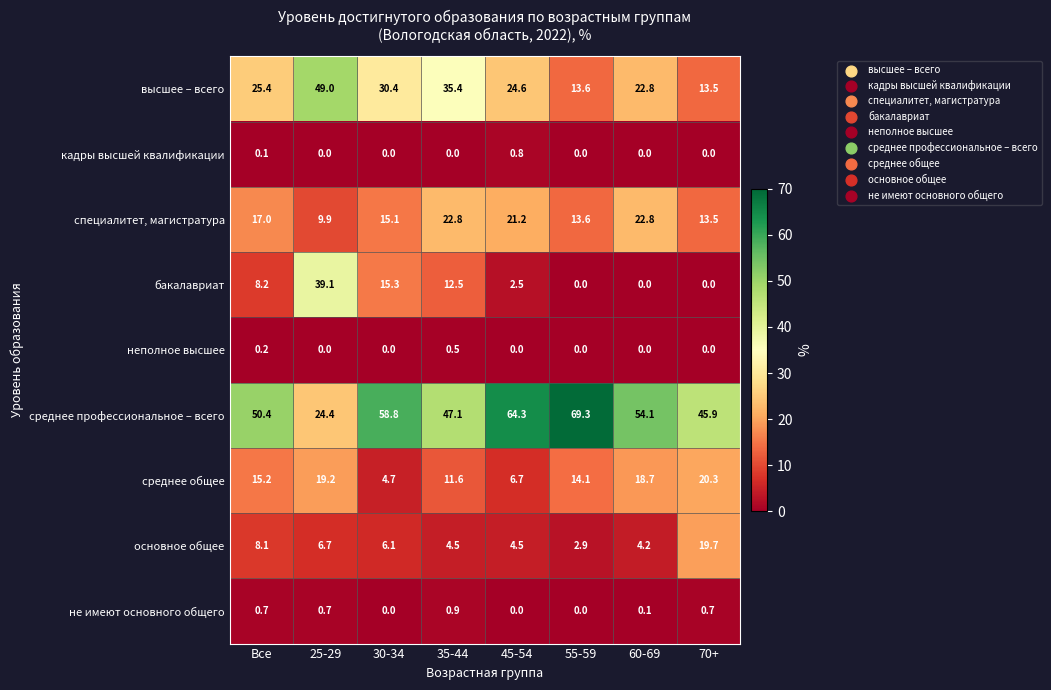

How many series are shown in this chart?

9